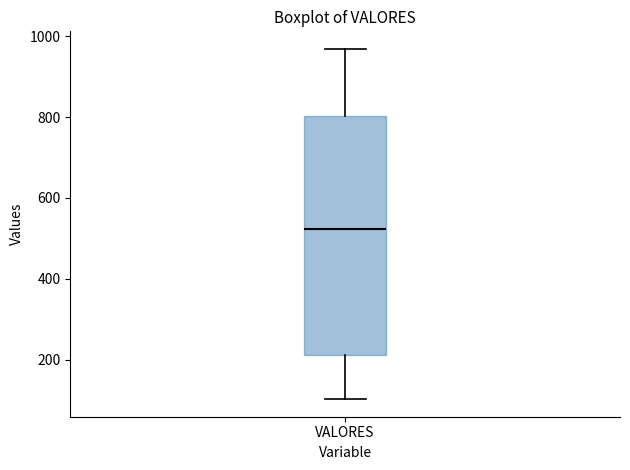

Transcribe this box plot: give where the median line is, the range the box spans, and where the two whiskers end, as read against the y-axis. The values are not printed on the chart, so give them approximately, as read against the axis.

median 520, box 220 to 800, whiskers 100 to 960